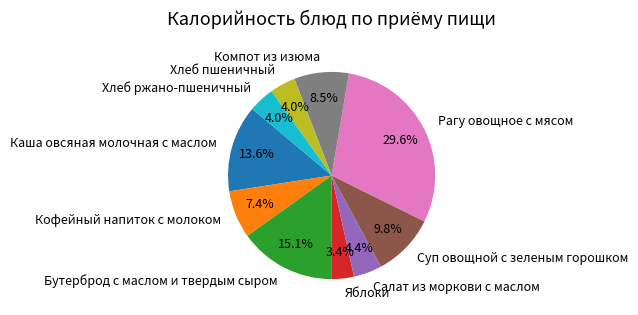

To the nearest percent, what percentage of the pie is Рагу овощное с мясом?

30%